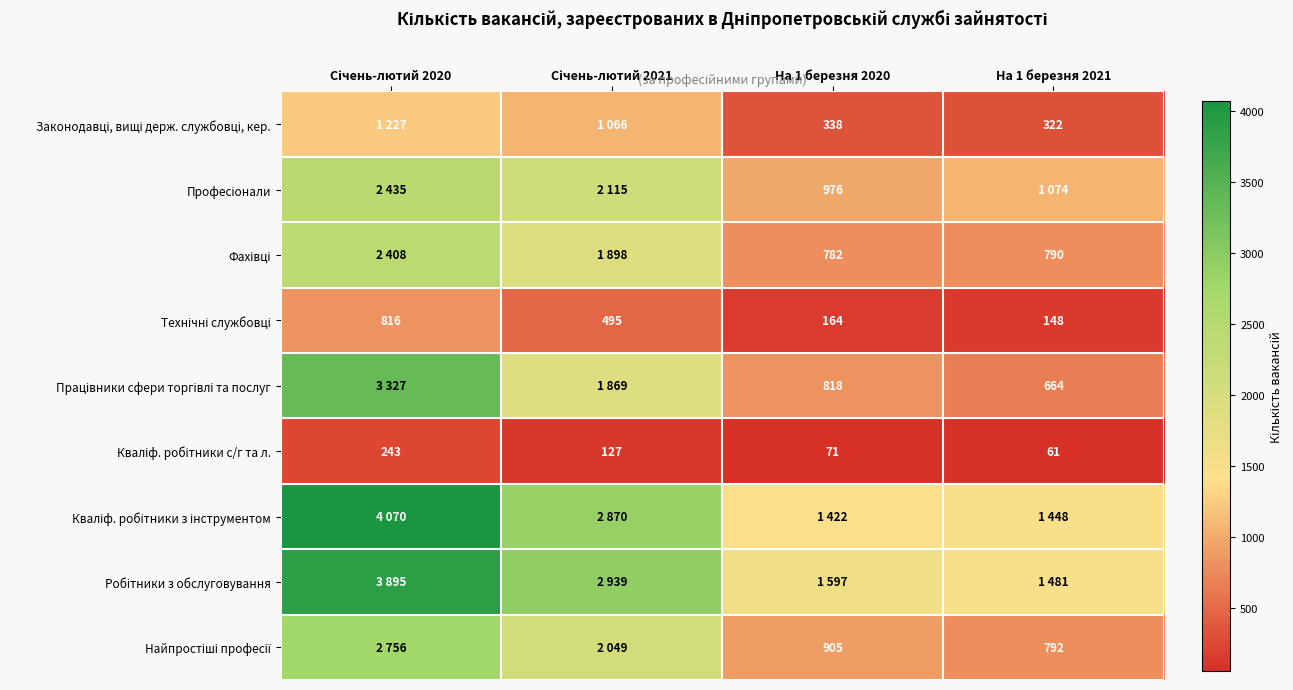

What is the approximate value of Кваліф. робітники з інструментом at Січень-лютий 2020?

4070